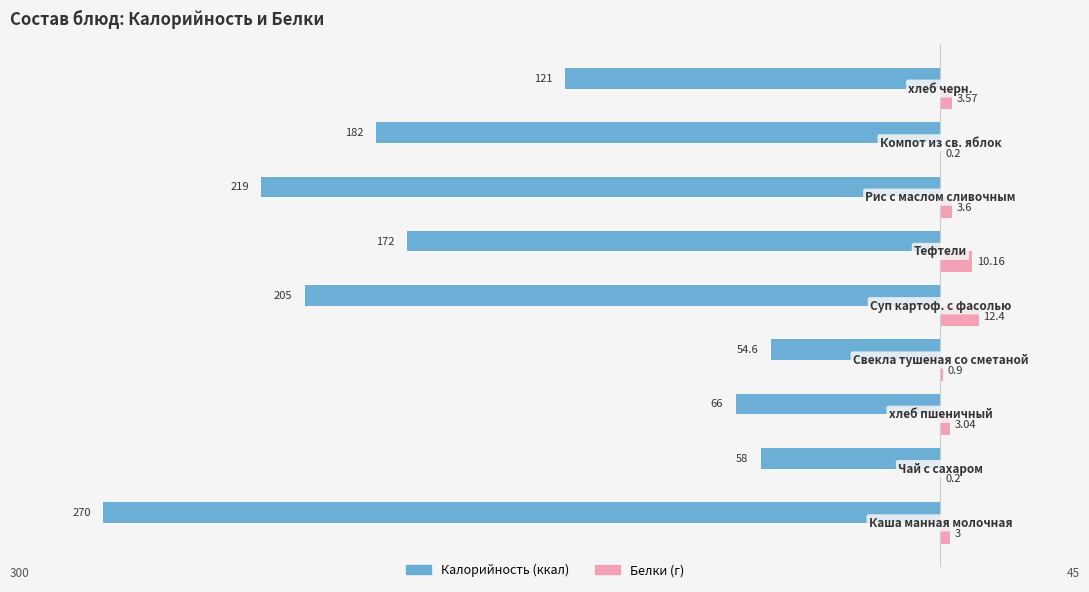

True or false: Белки has a value of 1.5 at 3.

False